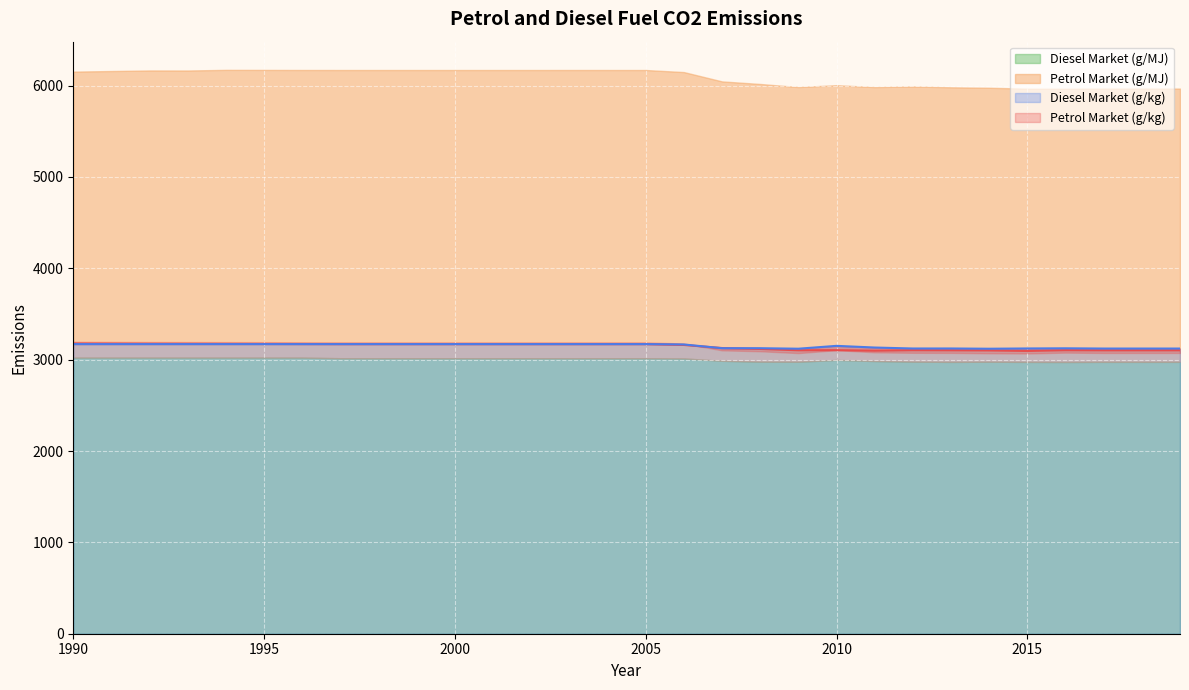

What is the maximum value for Diesel Market (g/kg)?

3170.0